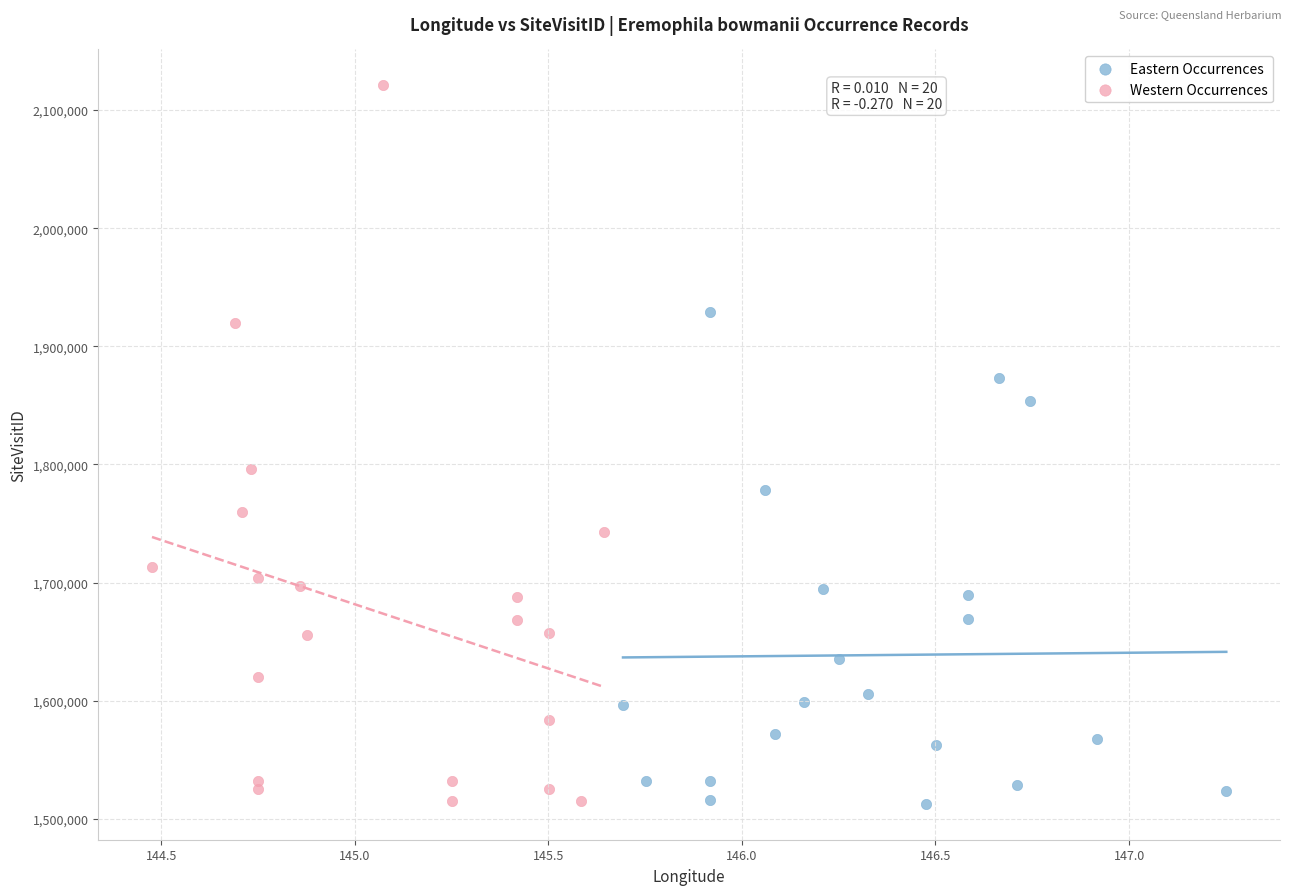

Which series has the largest Y range (max minus min)?

Western Occurrences